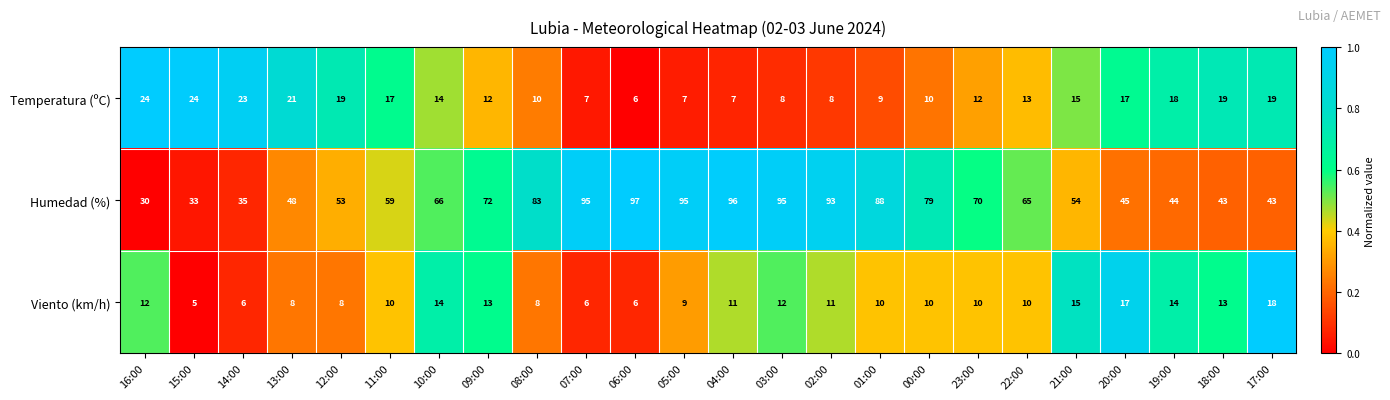

At which category is the sum across all series the highest?

03:00